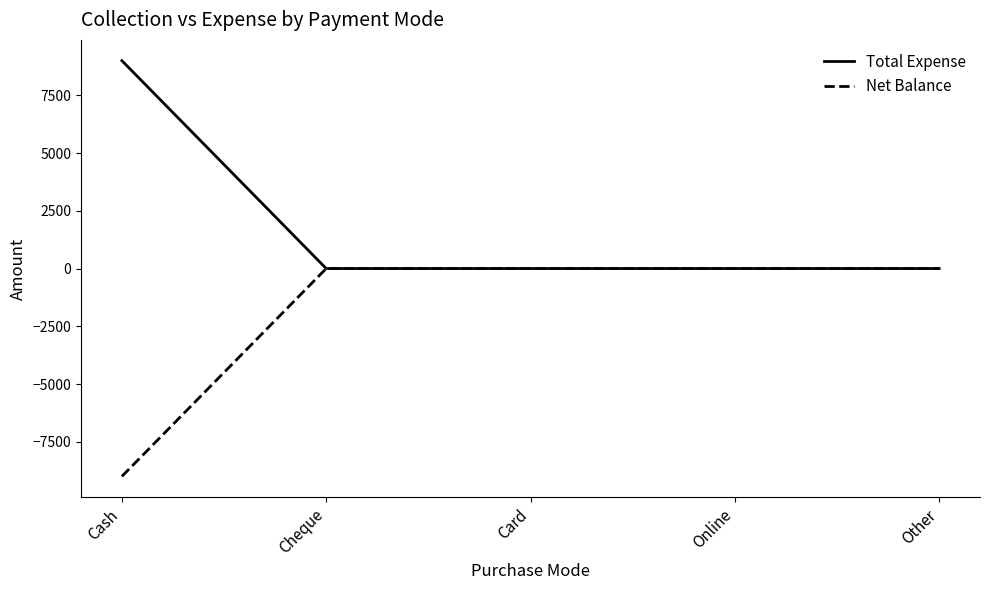

At Cash, list the series in order from smallest to largest.

Net Balance, Total Expense